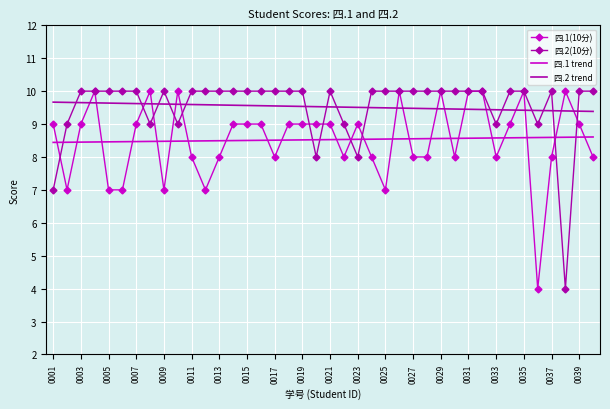

What is the minimum value shown in the chart?

4.0